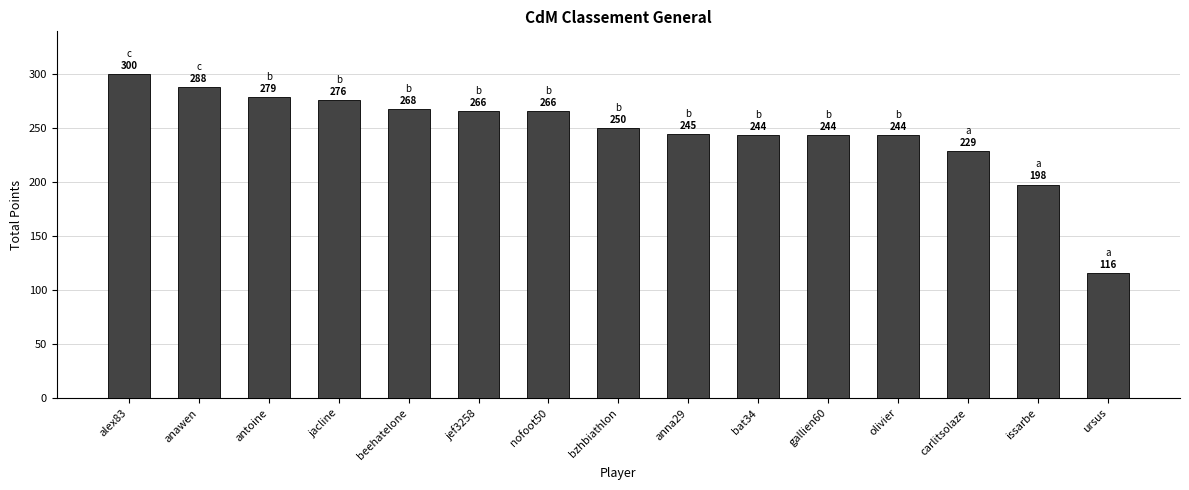

What is the value of the 12th bar from the left?

244